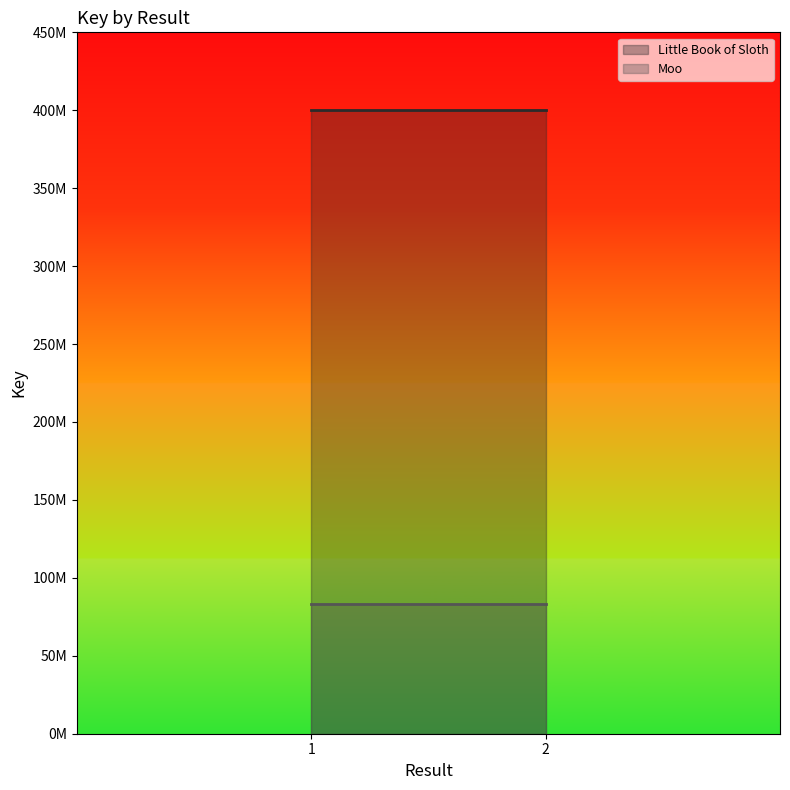

How many series are shown in this chart?

2